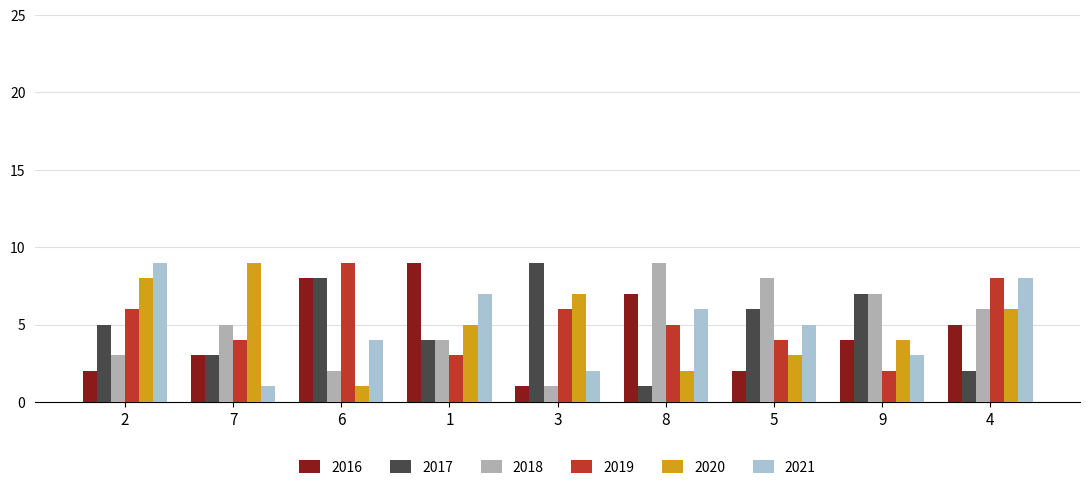

Which category has the highest value in the 2018 series?

8